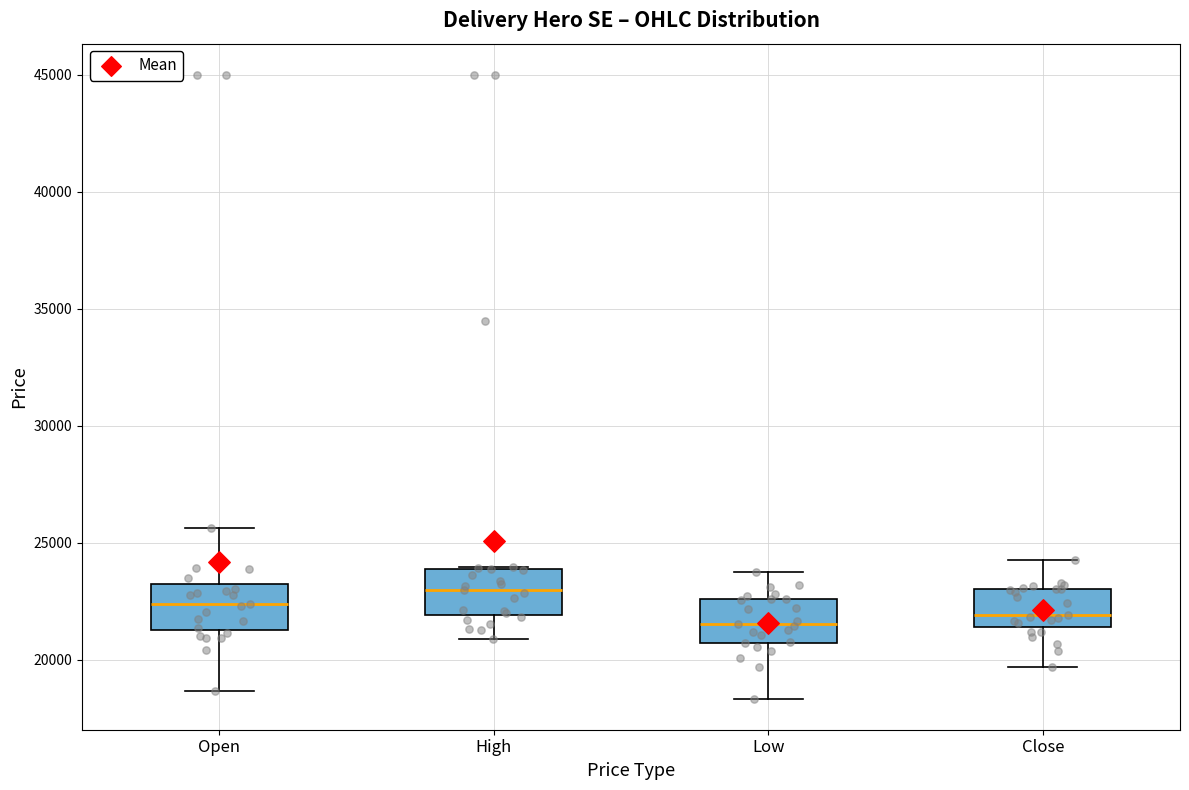

Reading left to right, read every box against the y-axis: the position of its median line, the range the box covers, and the ends of its whiskers. The values are not printed on the chart, so give them approximately, as read against the axis.

Open: median 22500, box 21500 to 23500, whiskers 18500 to 25500
High: median 23000, box 22000 to 24000, whiskers 21000 to 24000
Low: median 21500, box 20500 to 22500, whiskers 18500 to 24000
Close: median 22000, box 21500 to 23000, whiskers 19500 to 24500